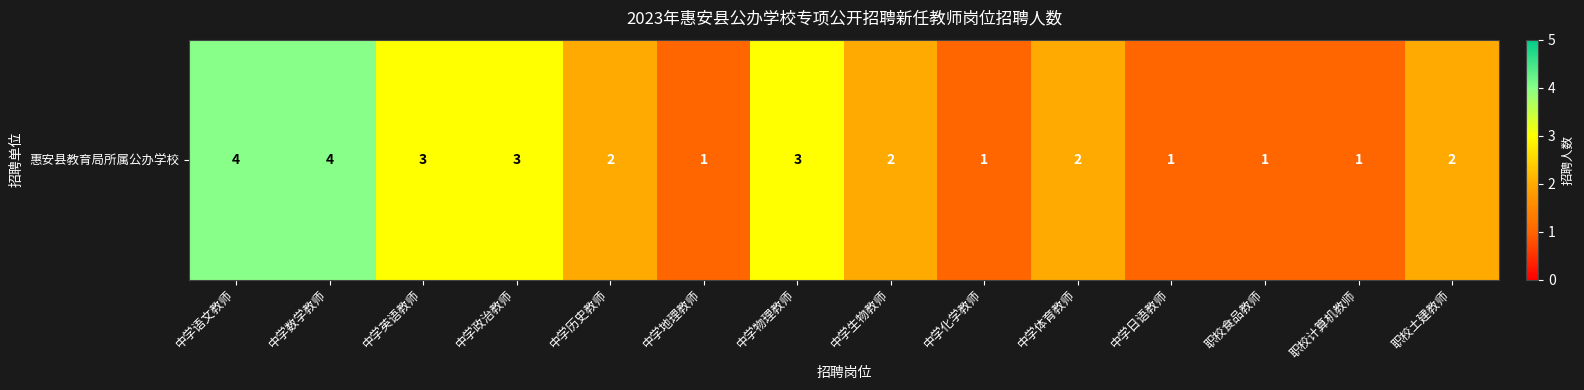

Approximately how many times larger is the value at 职校计算机教师 compared to 中学英语教师?

0.3